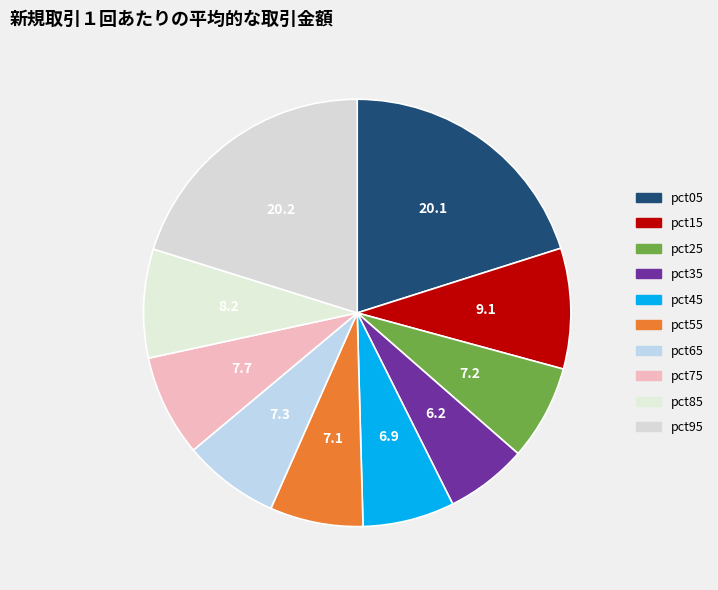

What is the smallest slice in the pie chart?

pct35